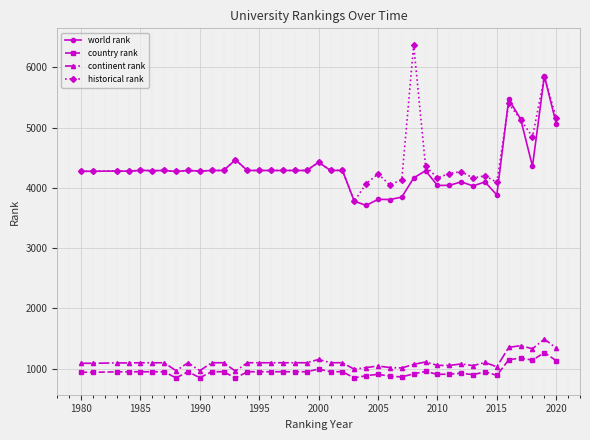

True or false: continent rank and world rank cross at least once.

False